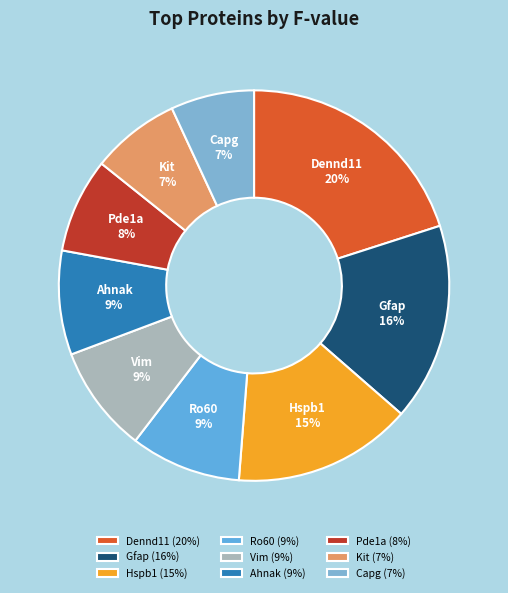

To the nearest percent, what is the difference between the largest and smallest slice percentages?

13%